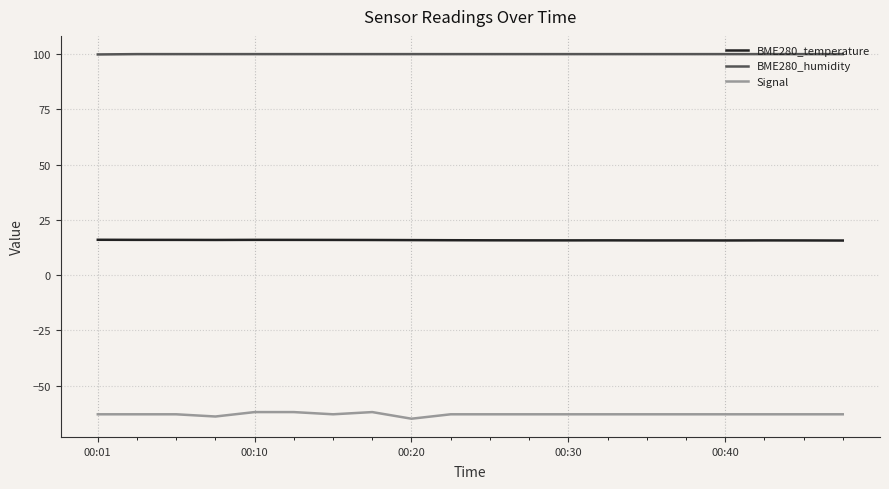

What is the maximum value shown in the chart?

100.0